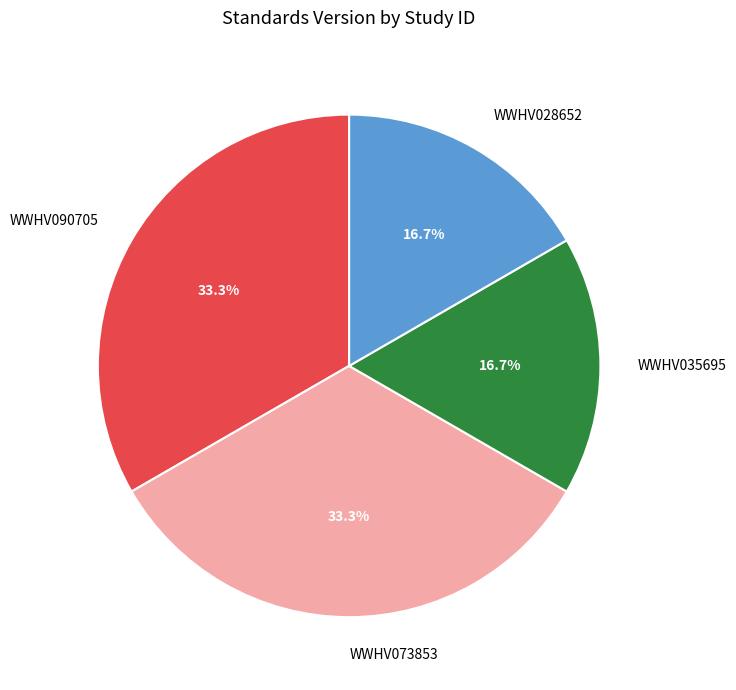

What is the total percentage of WWHV028652 and WWHV090705?

50.0%